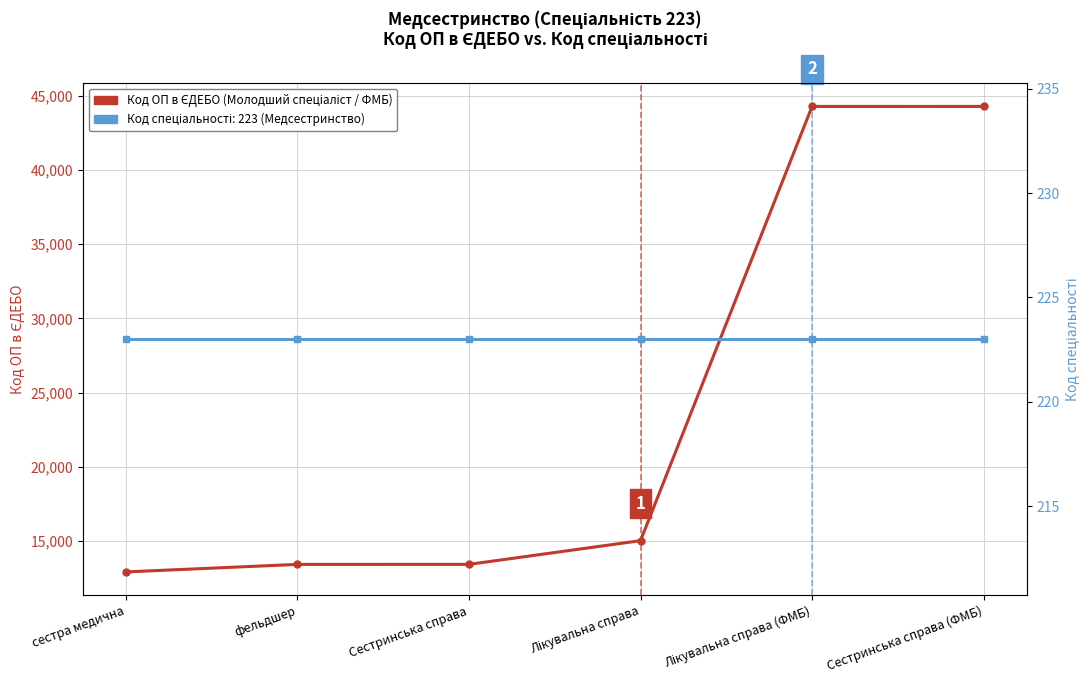

At which label is Код спеціальності closest to 223?

сестра медична